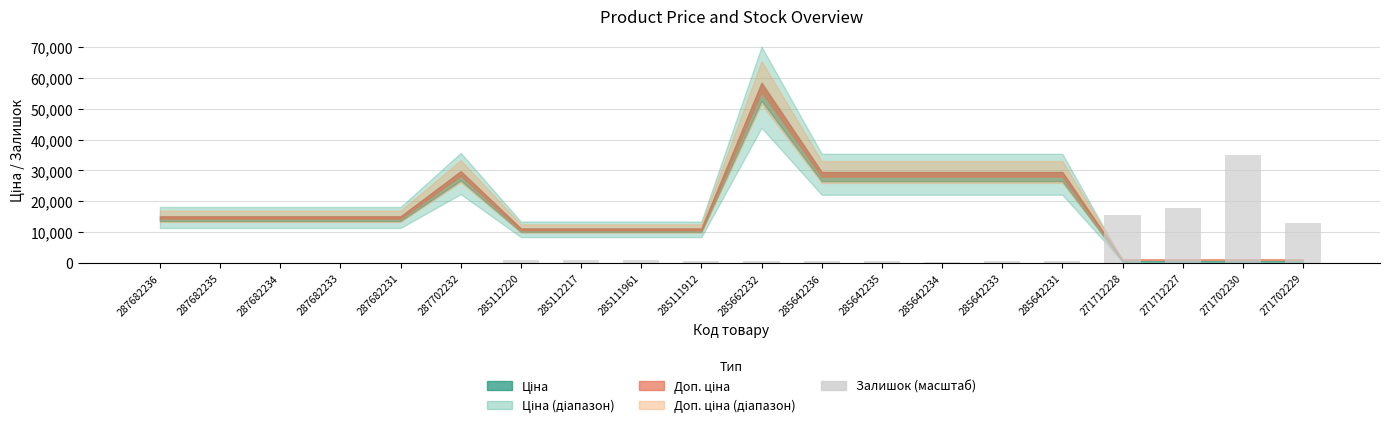

What is the average value?

4409.3